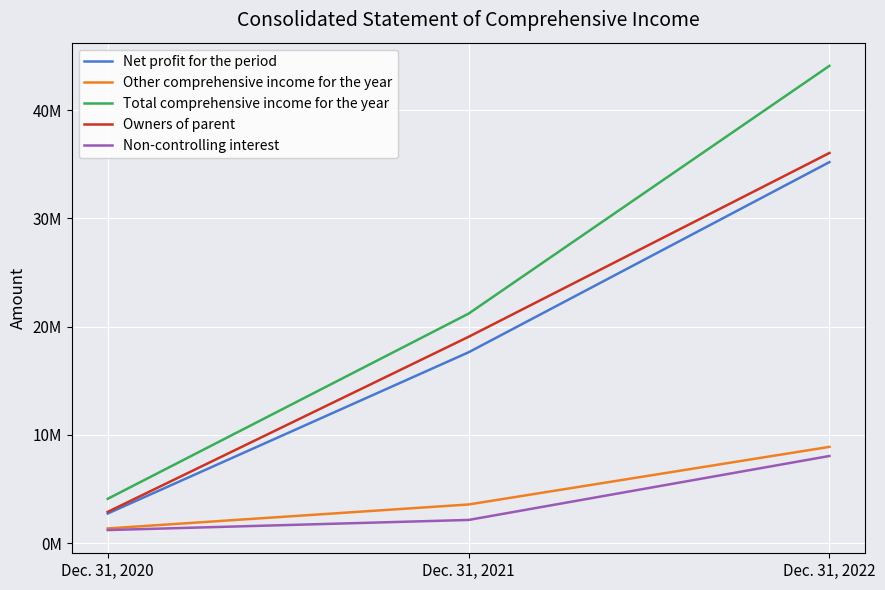

At which category is the sum across all series the highest?

Dec. 31, 2022